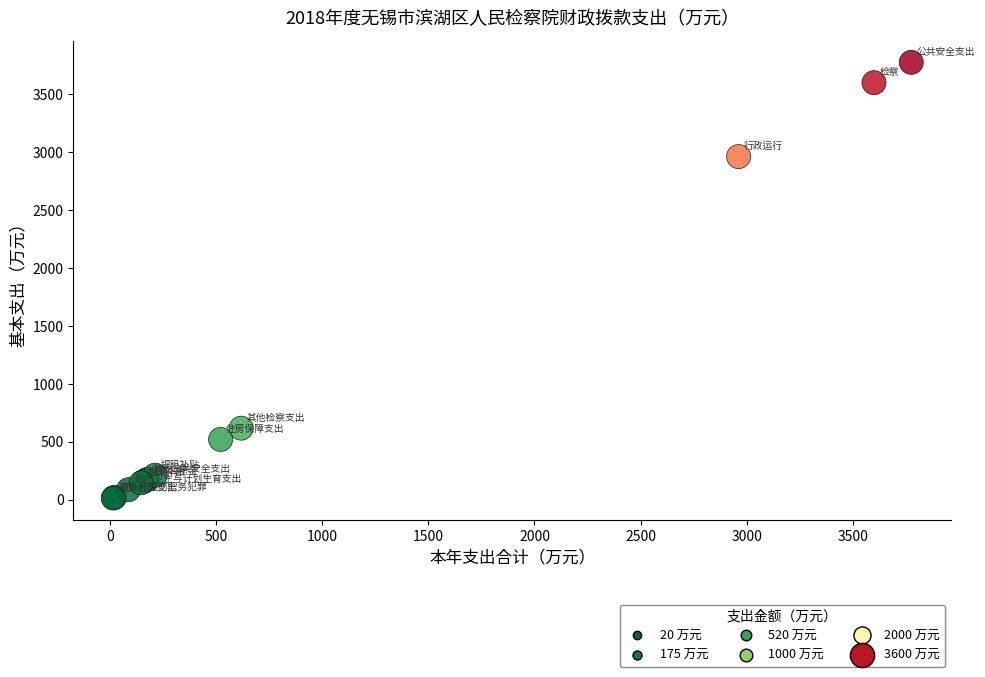

What Y value in the scatter plot is closest to 1895?

2962.0